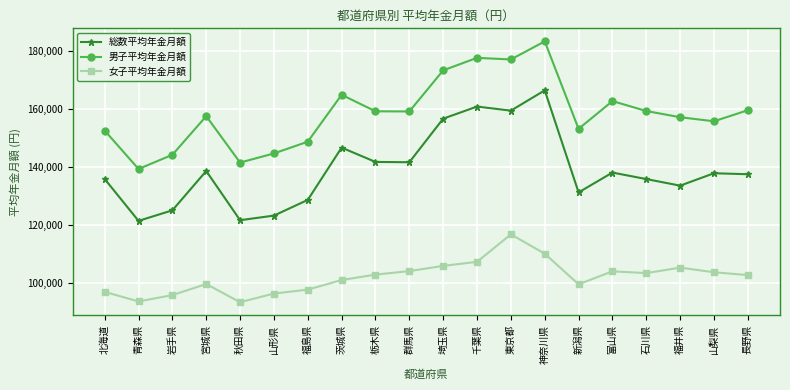

List the series in order of their overall mean, highest first.

男子平均年金月額, 総数平均年金月額, 女子平均年金月額